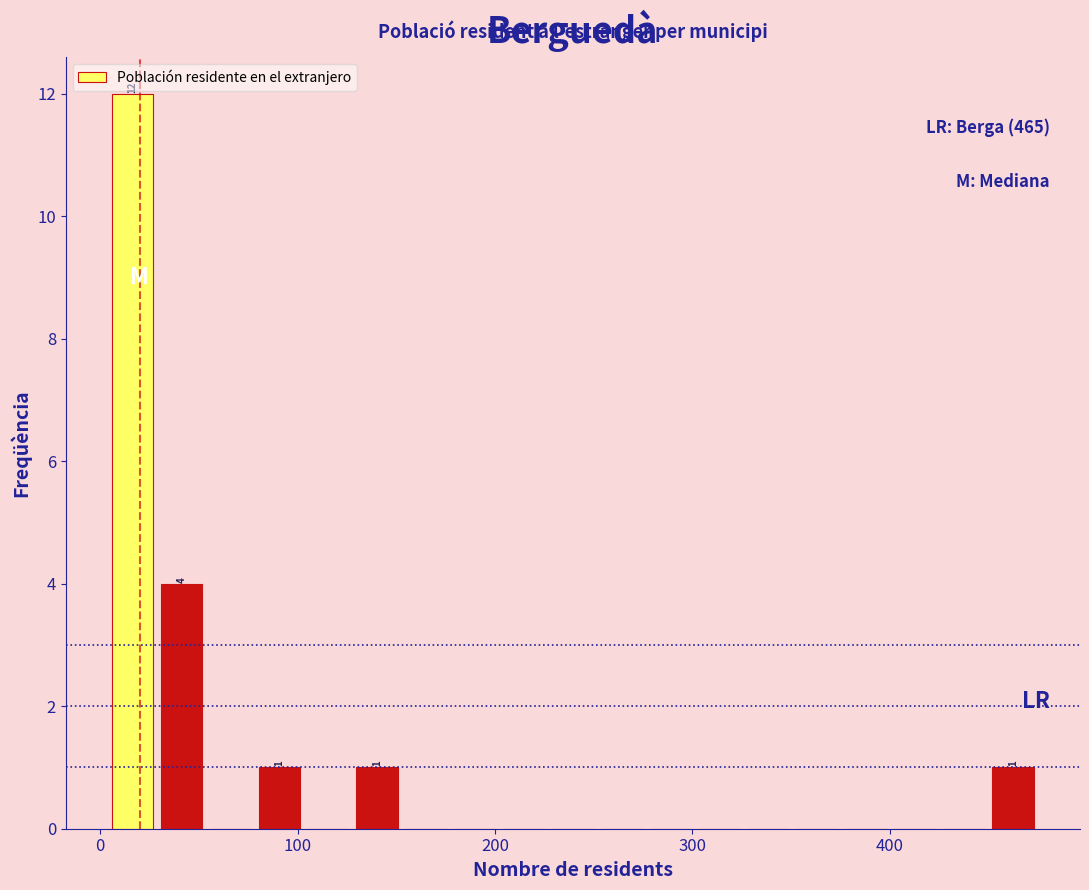

Read against the x-axis, roughly where is the centre of the tallest bar?

20